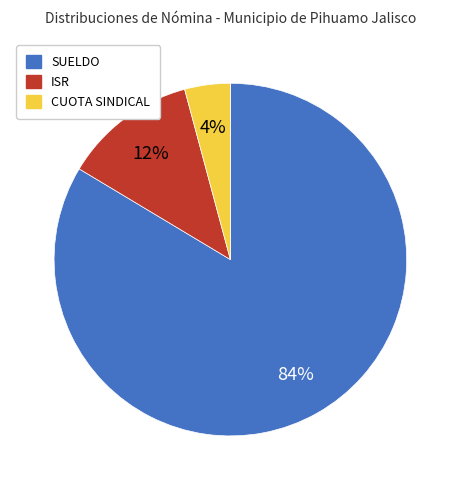

Which category has the biggest portion of the pie?

SUELDO